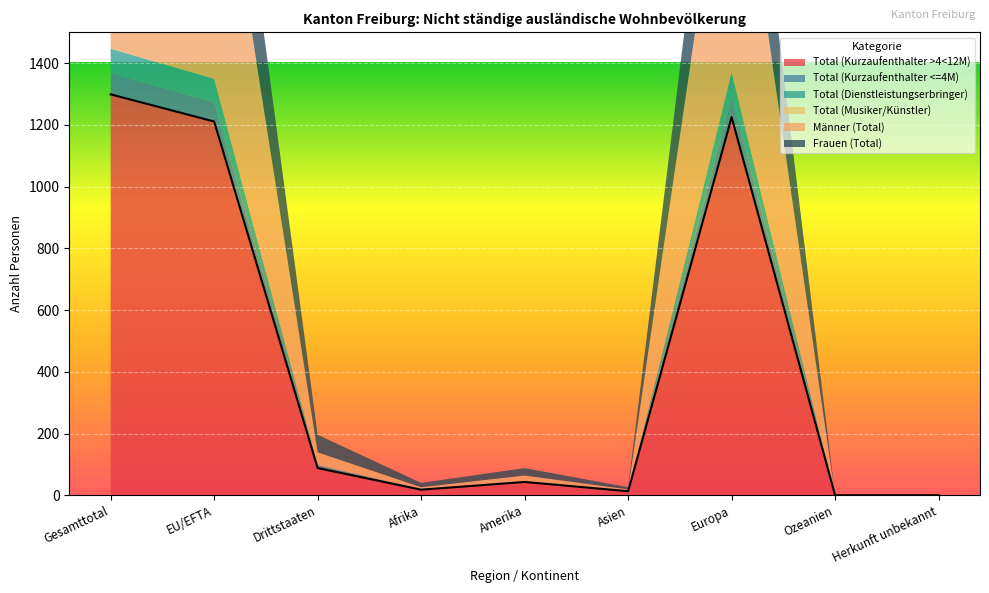

Is it true that Total (Kurzaufenthalter >4<12M) equals 1211 at EU/EFTA?

True